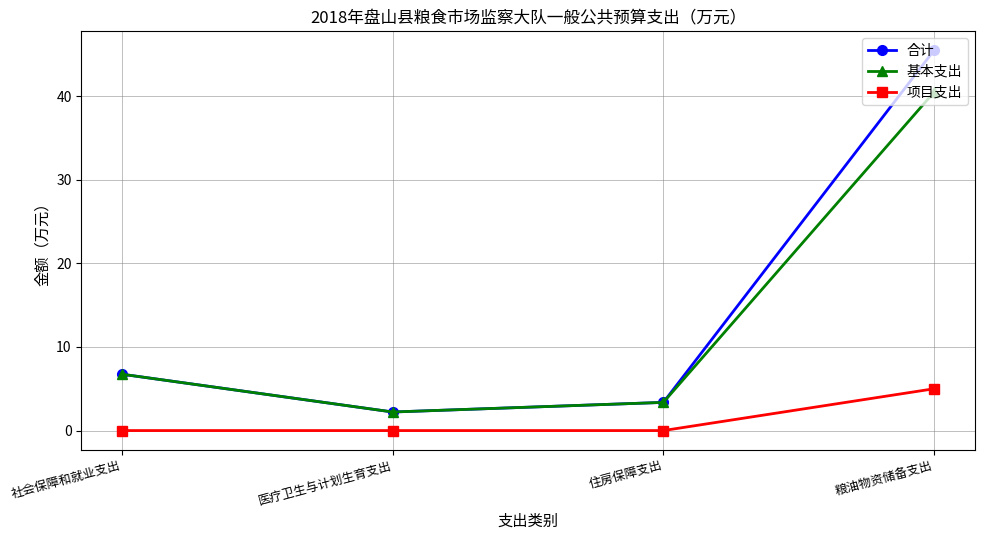

What is the greatest value displayed?

45.5